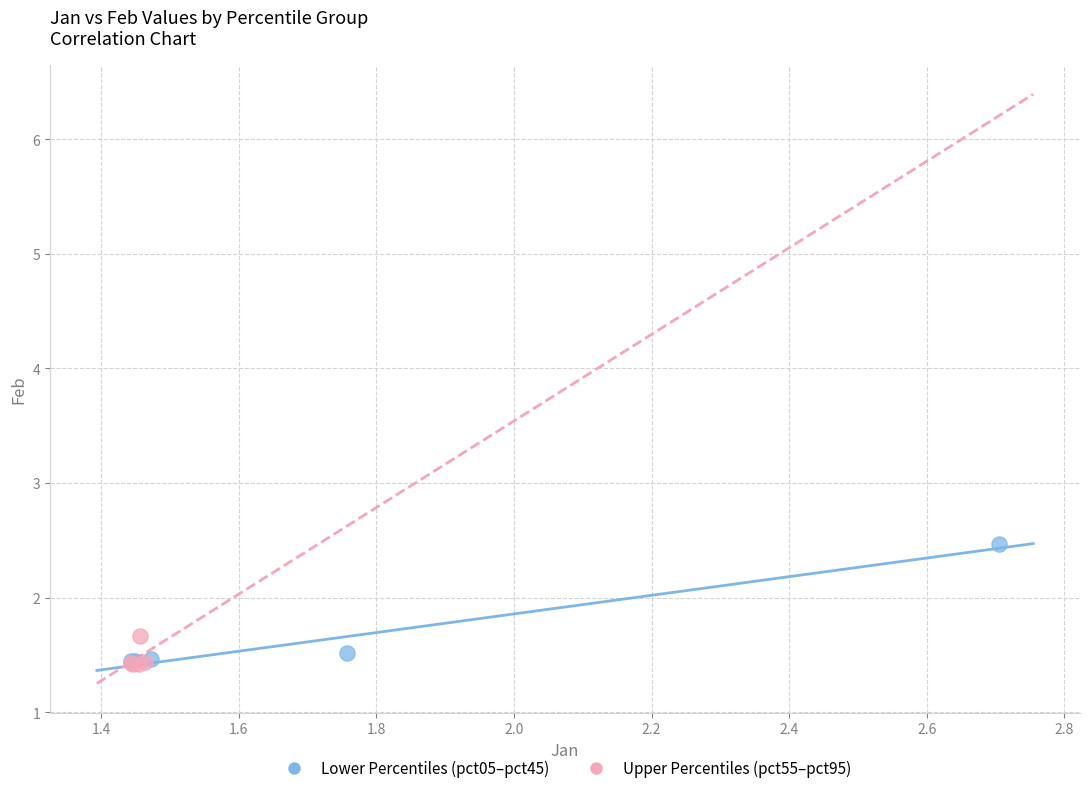

Which series has the widest spread of Y values?

Lower Percentiles (pct05–pct45)